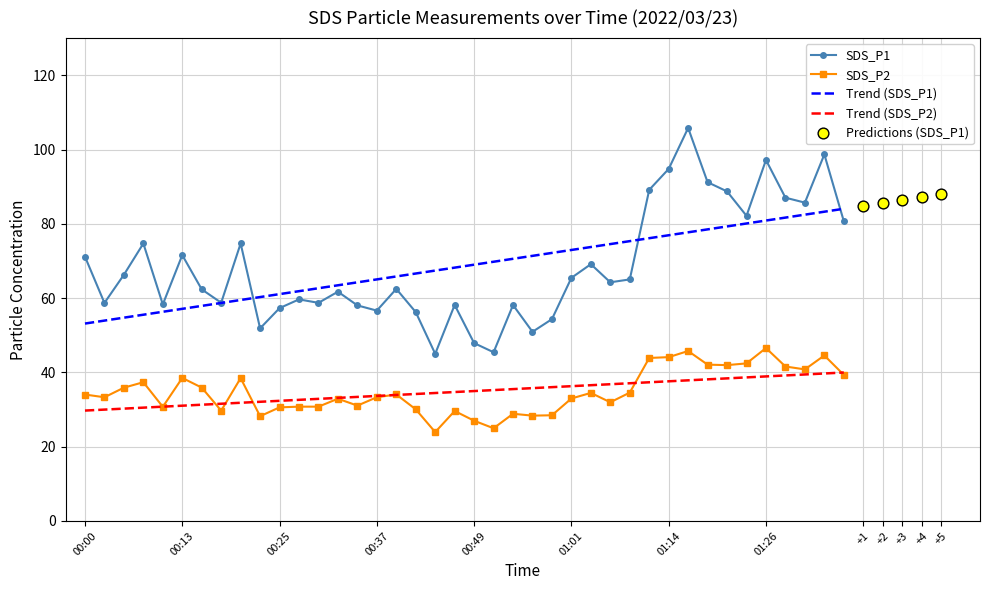

Which series contains the lowest Y value?

SDS_P2